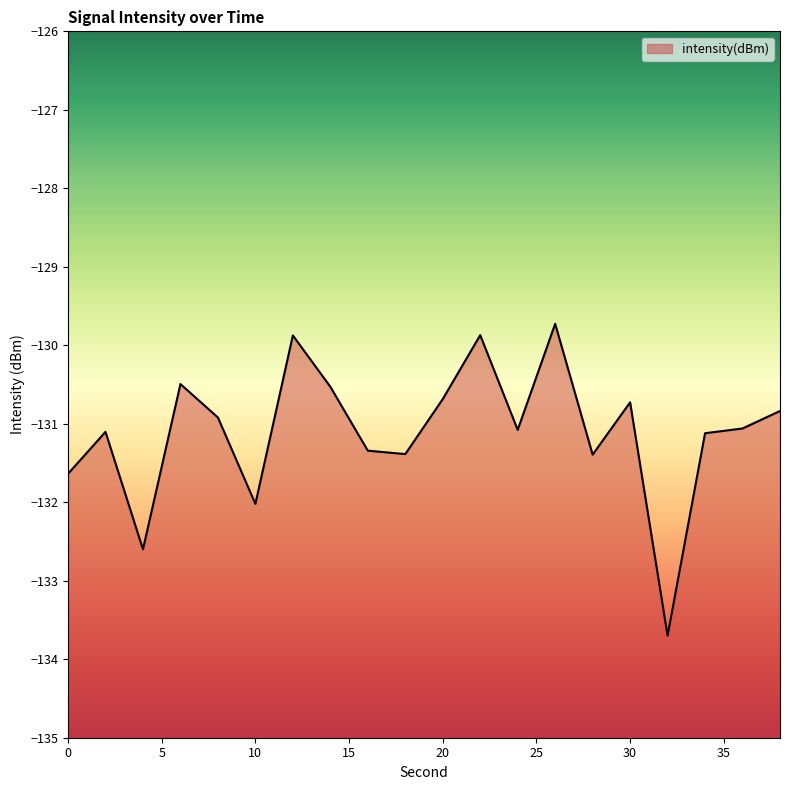

List the labels in order of value, largest first.

26, 22, 12, 6, 14, 20, 30, 38, 8, 36, 24, 2, 34, 16, 18, 28, 0, 10, 4, 32